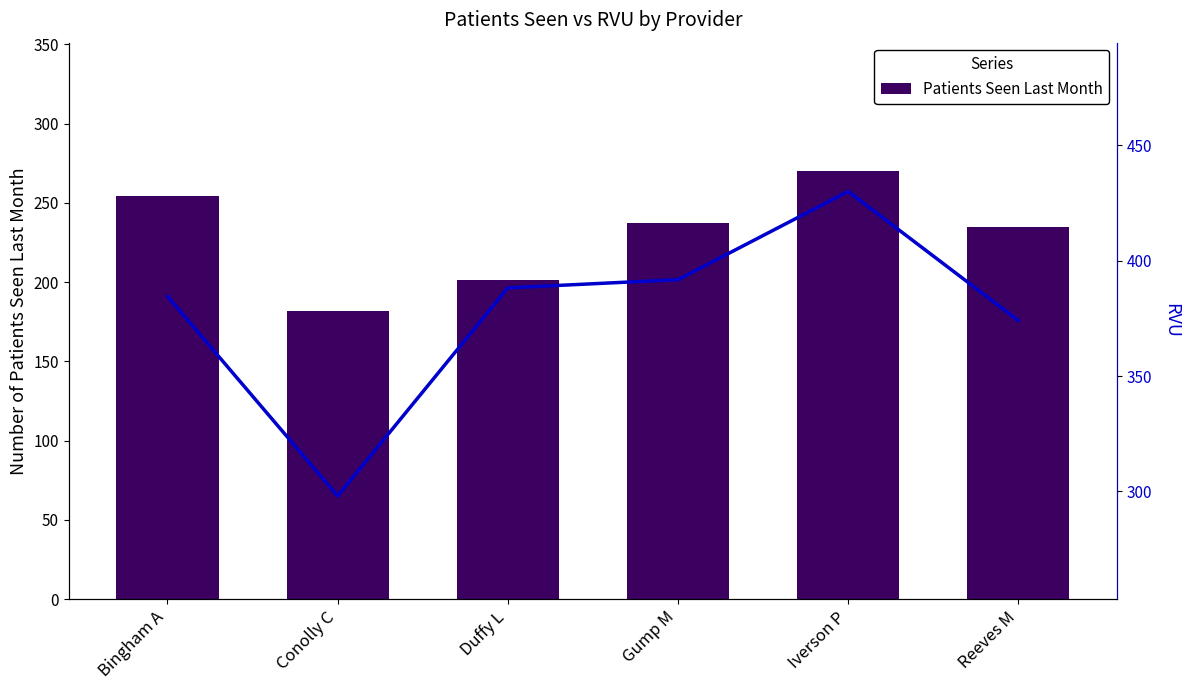

Between Reeves M and Conolly C, which is larger?

Reeves M